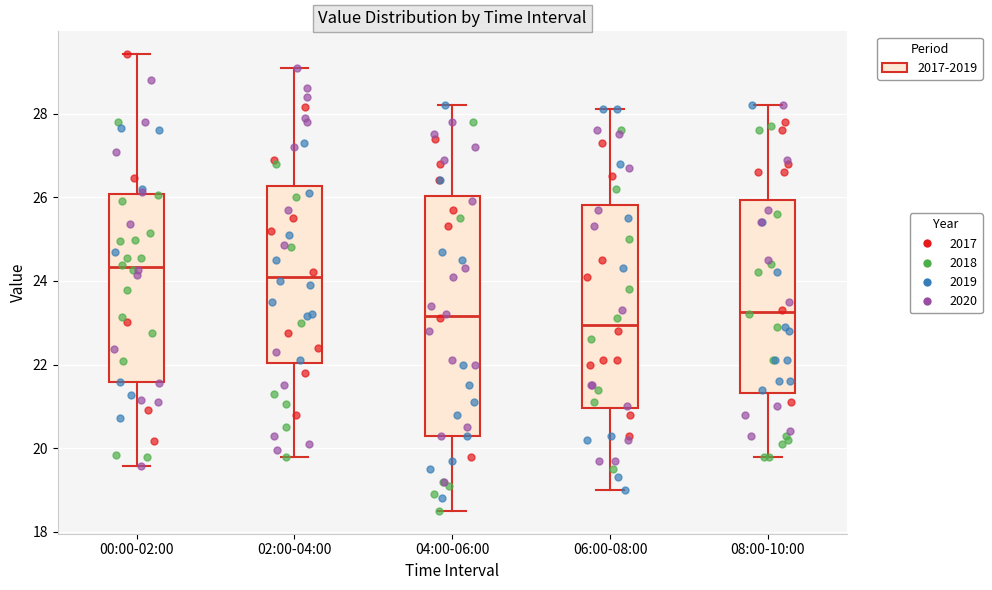

Which box is the tallest, from its lower edge to its upper edge?

04:00-06:00